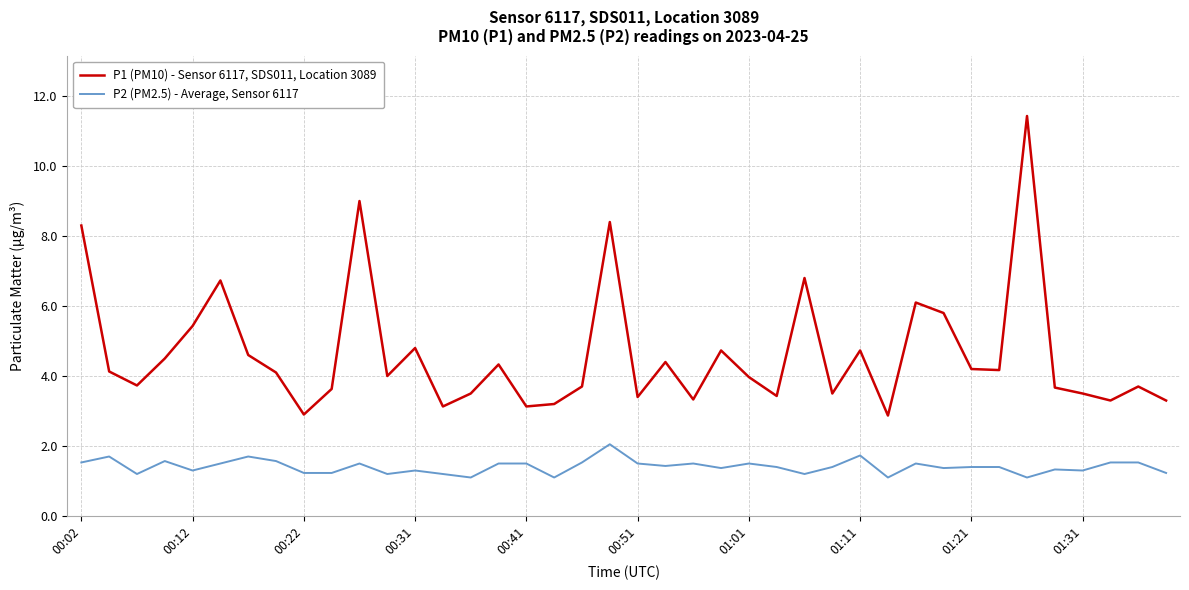

At how many categories does at least one series exceed 2?

40